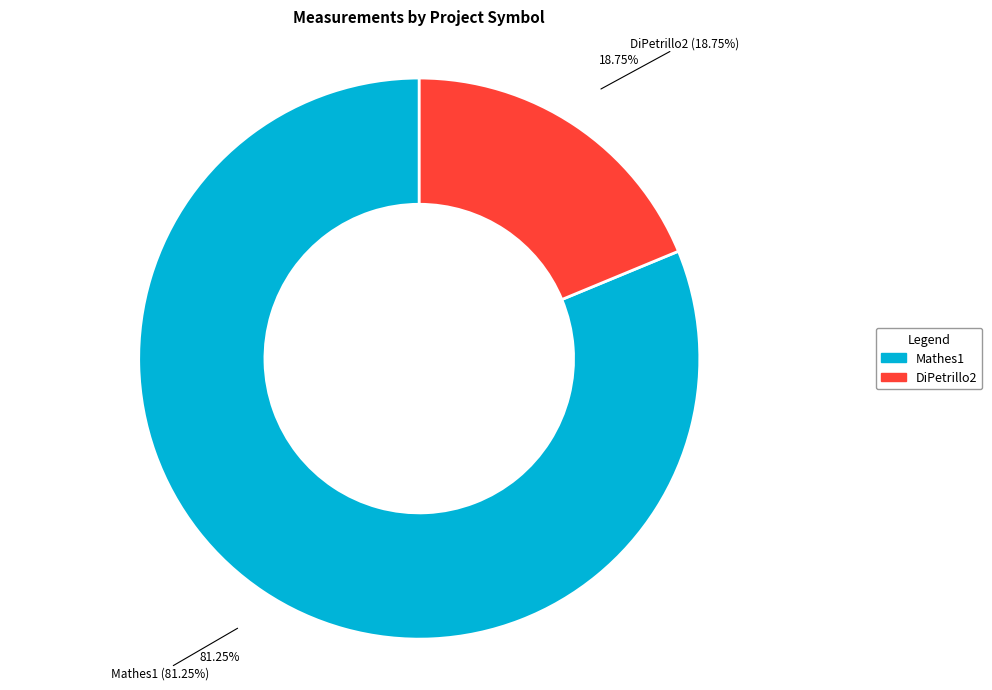

Combined, what portion of the pie is Mathes1 and DiPetrillo2?

100.0%